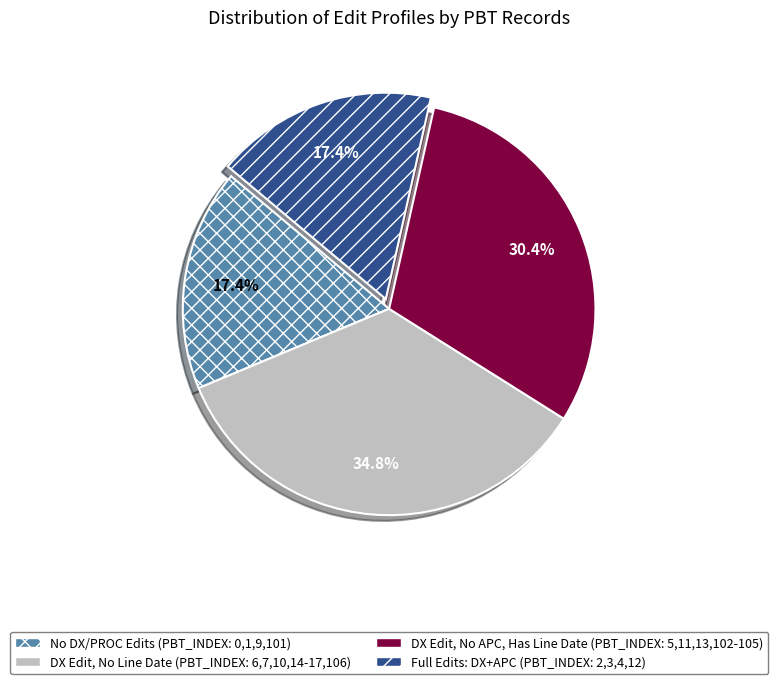

Count the number of slices in the pie.

4